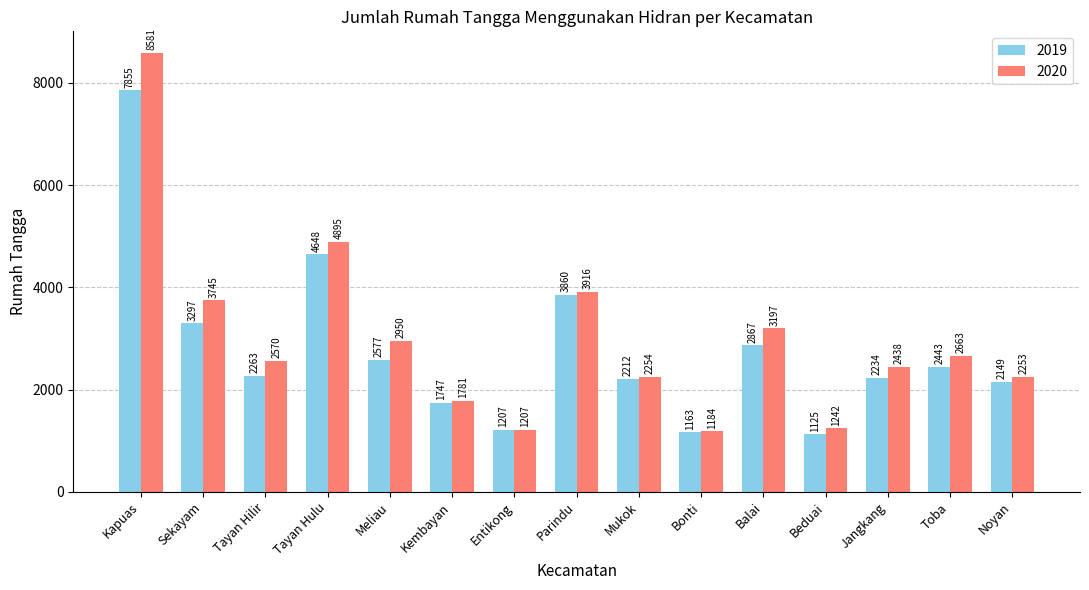

How many categories are shown in the chart?

15